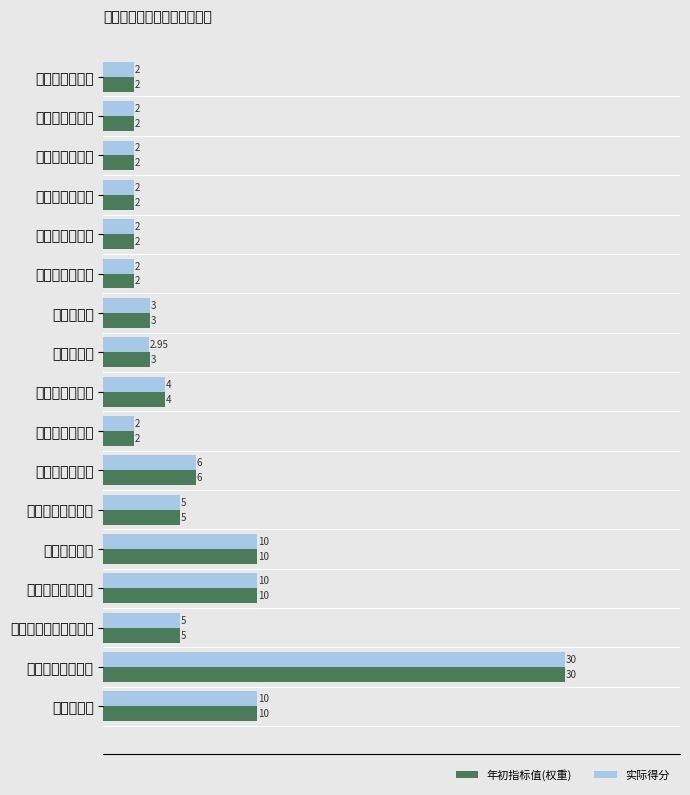

How many bars are there in total?

34